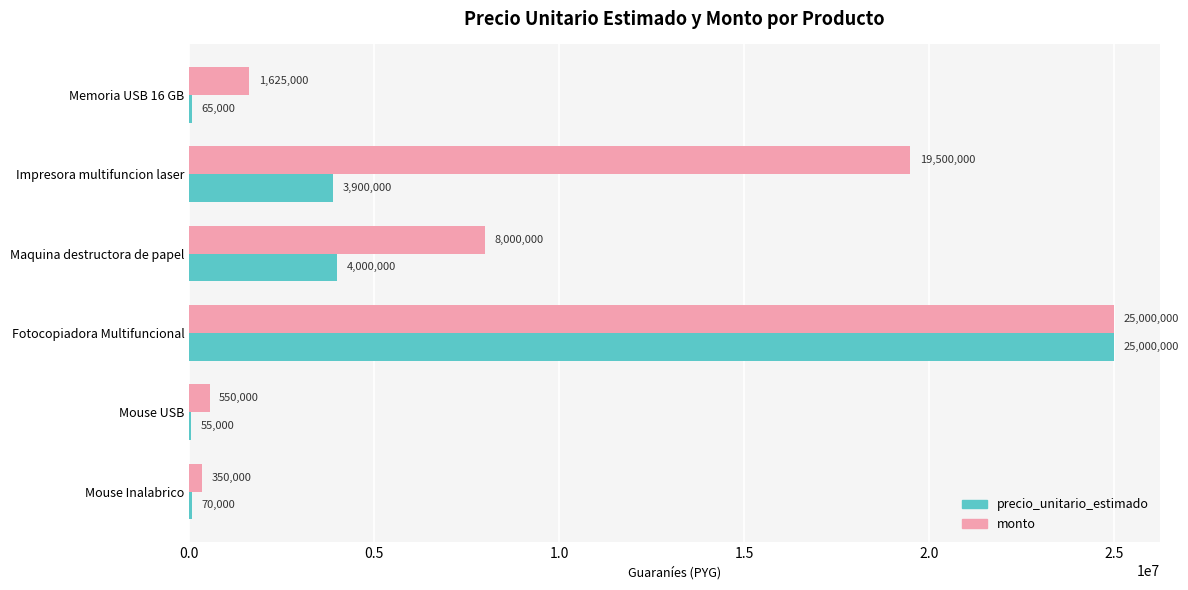

At which label is precio_unitario_estimado closest to 12527500?

Maquina destructora de papel